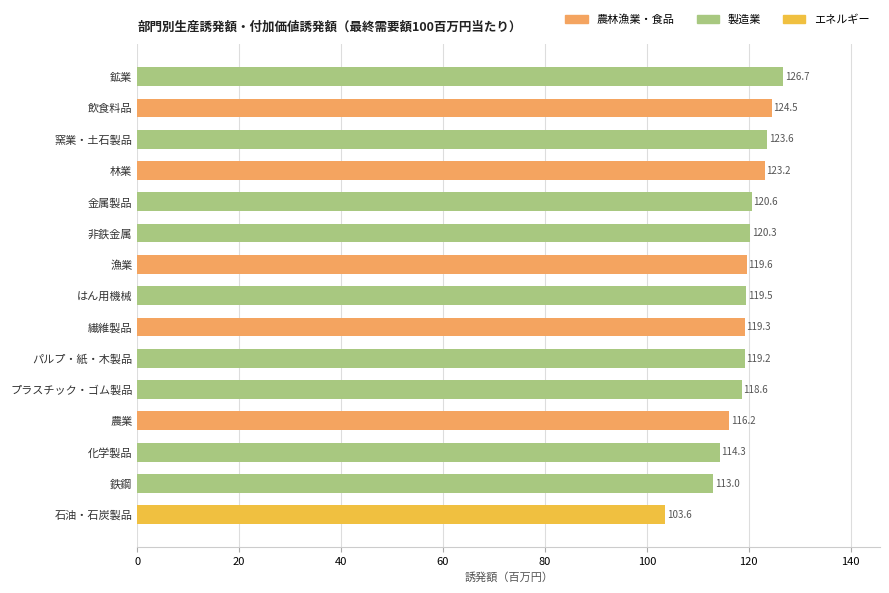

What is the smallest value displayed?

103.6